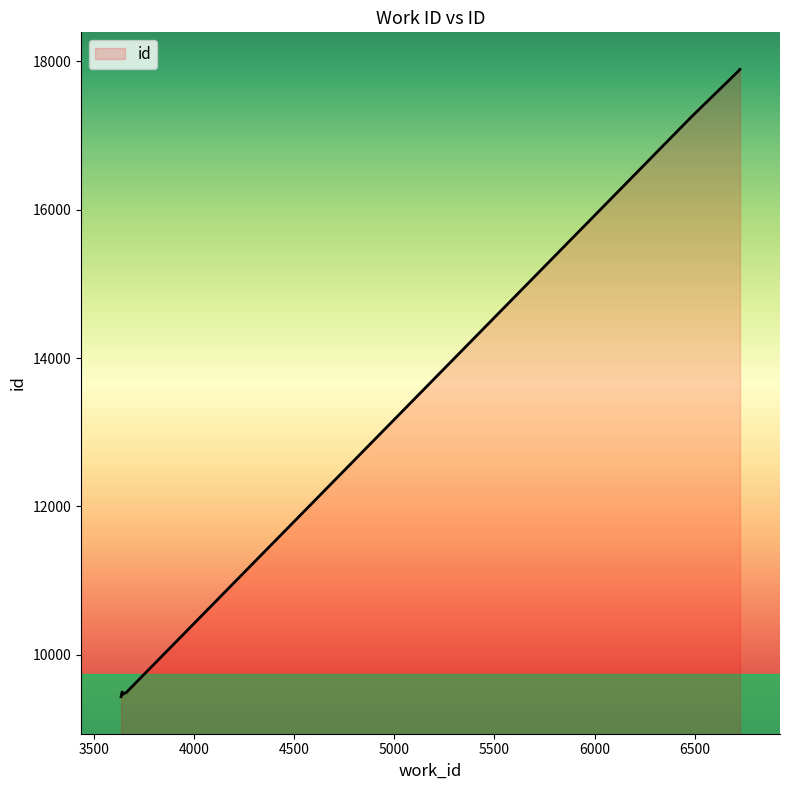

How many series are shown in this chart?

1